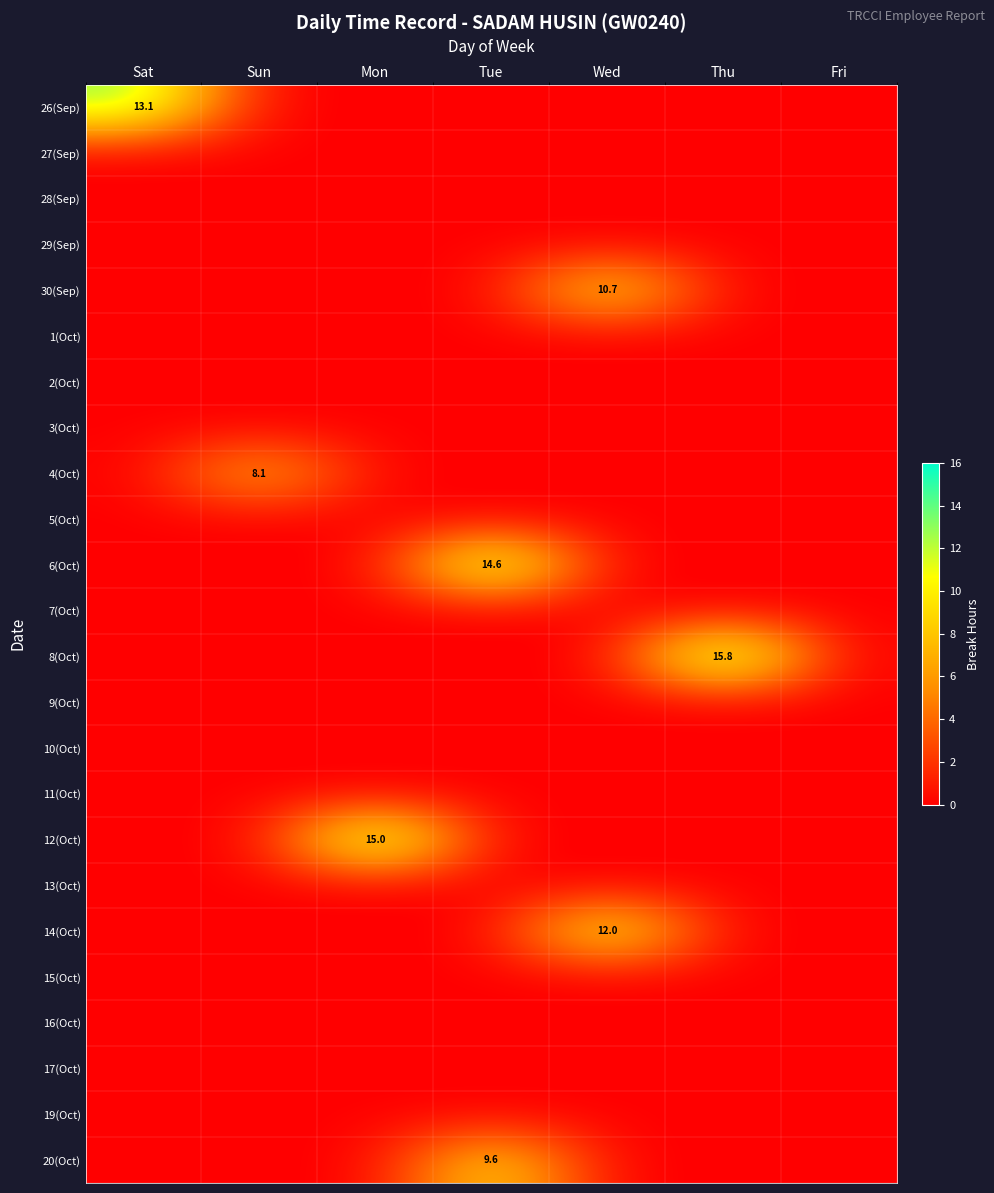

Rank the series at Fri from lowest to highest value.

26(Sep), 27(Sep), 28(Sep), 29(Sep), 30(Sep), 1(Oct), 2(Oct), 3(Oct), 4(Oct), 5(Oct), 6(Oct), 7(Oct), 8(Oct), 9(Oct), 10(Oct), 11(Oct), 12(Oct), 13(Oct), 14(Oct), 15(Oct), 16(Oct), 17(Oct), 19(Oct), 20(Oct)